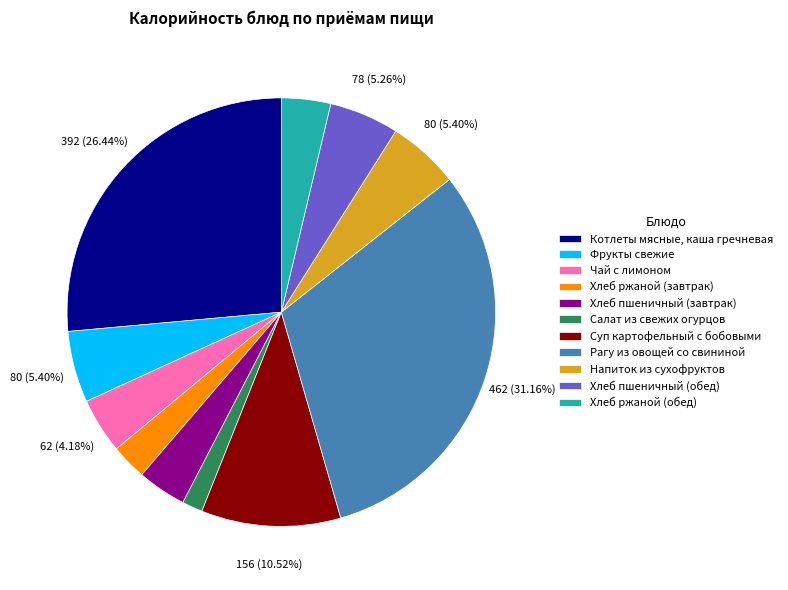

Is Суп картофельный с бобовыми the majority of the pie?

No